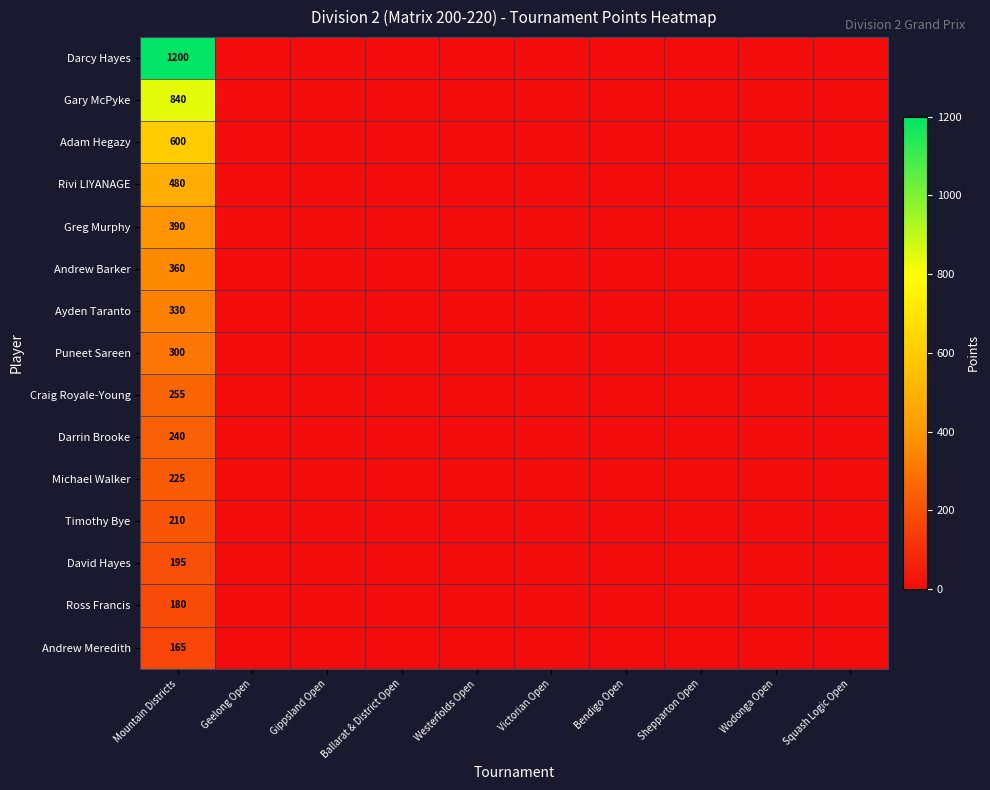

Is it true that Darrin Brooke equals -117 at Geelong Open?

False